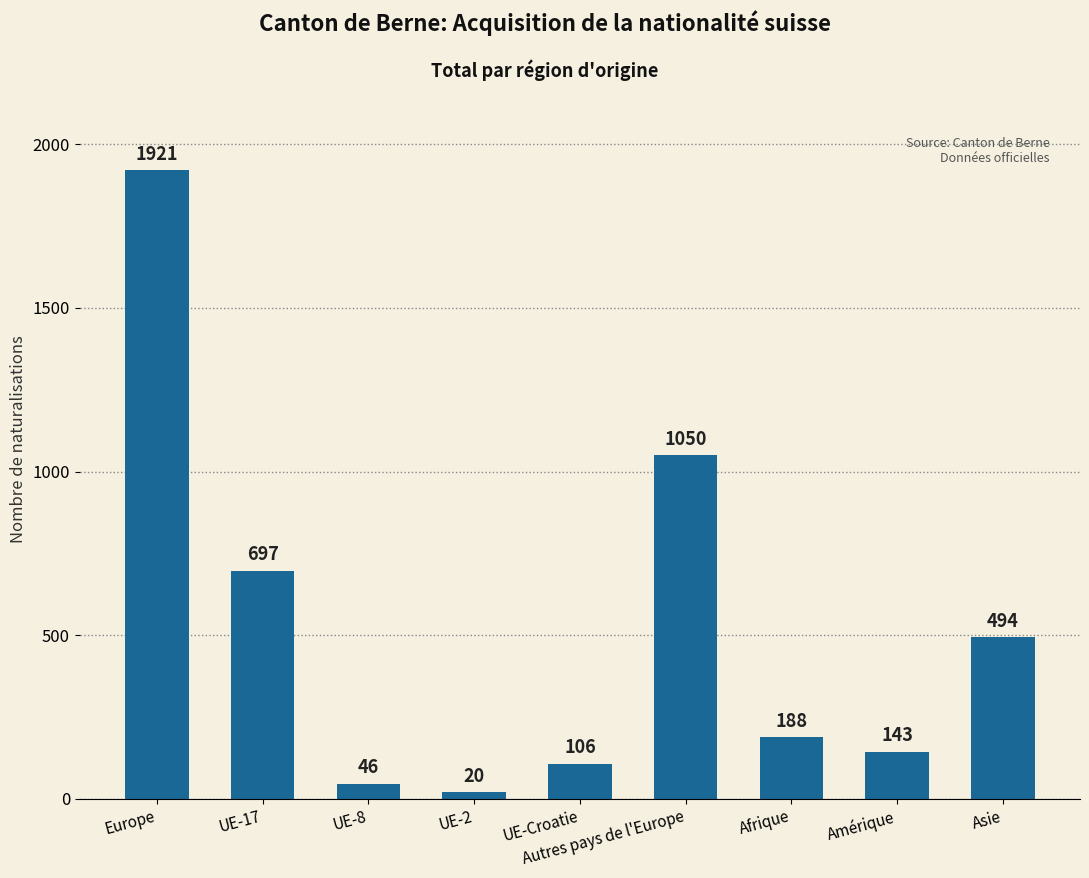

How many distinct data groups are displayed?

1